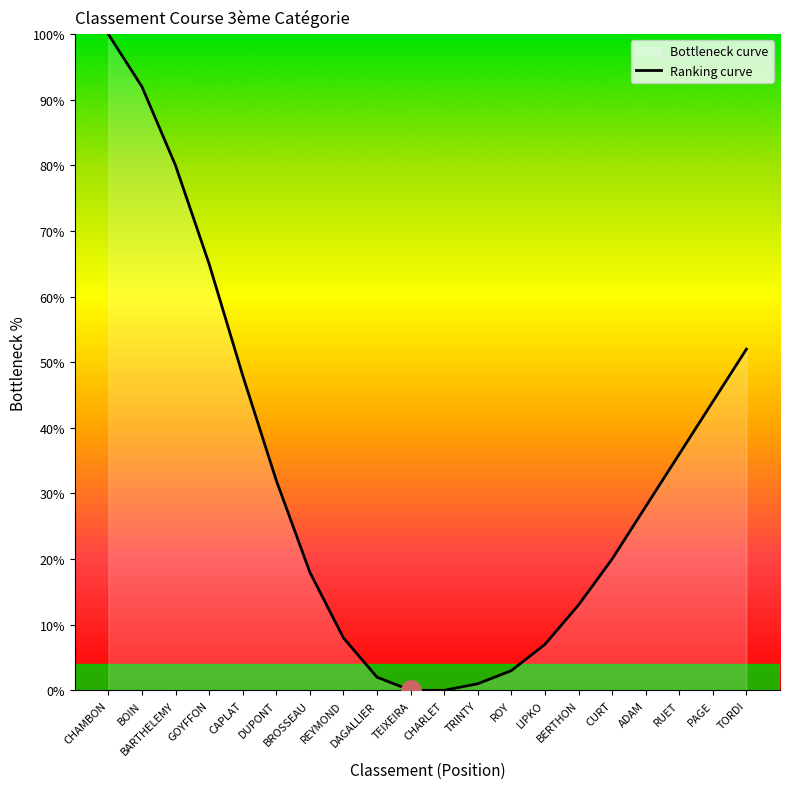

What is the change in value from BOIN to PAGE?

-48